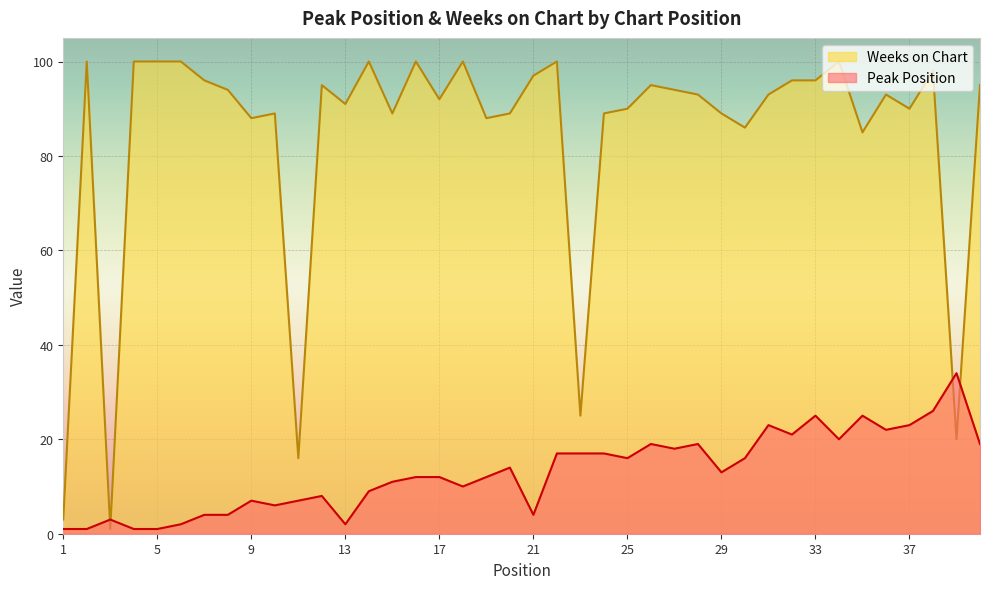

Reading left to right, transcribe all the data shown in this chart.

Peak Position: 1	1	3	1	1	2	4	4	7	6	7	8	2	9	11	12	12	10	12	14	4	17	17	17	16	19	18	19	13	16	23	21	25	20	25	22	23	26	34	19
Weeks on Chart: 3	100	1	100	100	100	96	94	88	89	16	95	91	100	89	100	92	100	88	89	97	100	25	89	90	95	94	93	89	86	93	96	96	100	85	93	90	98	20	95